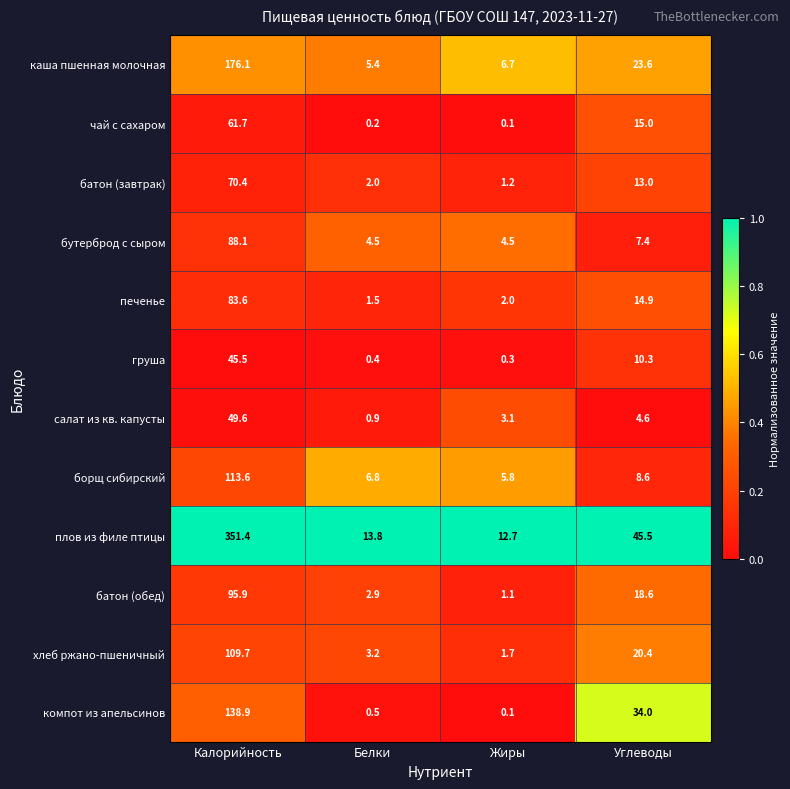

What is the total value across all series at Углеводы?

215.9